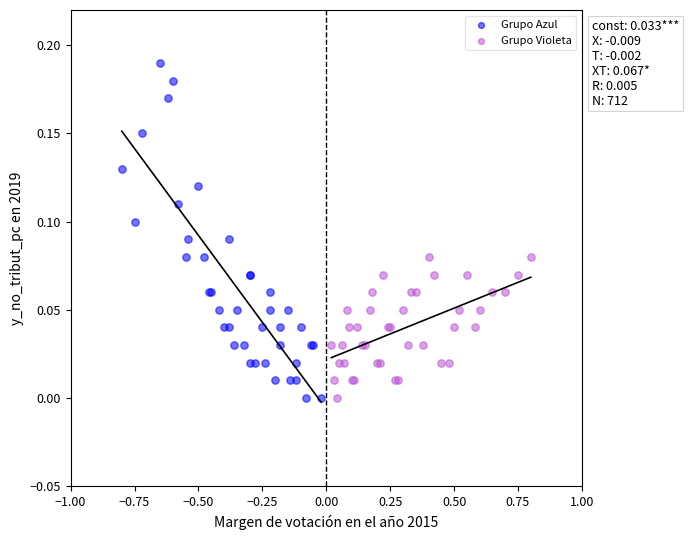

Which series contains the highest Y value?

Grupo Azul